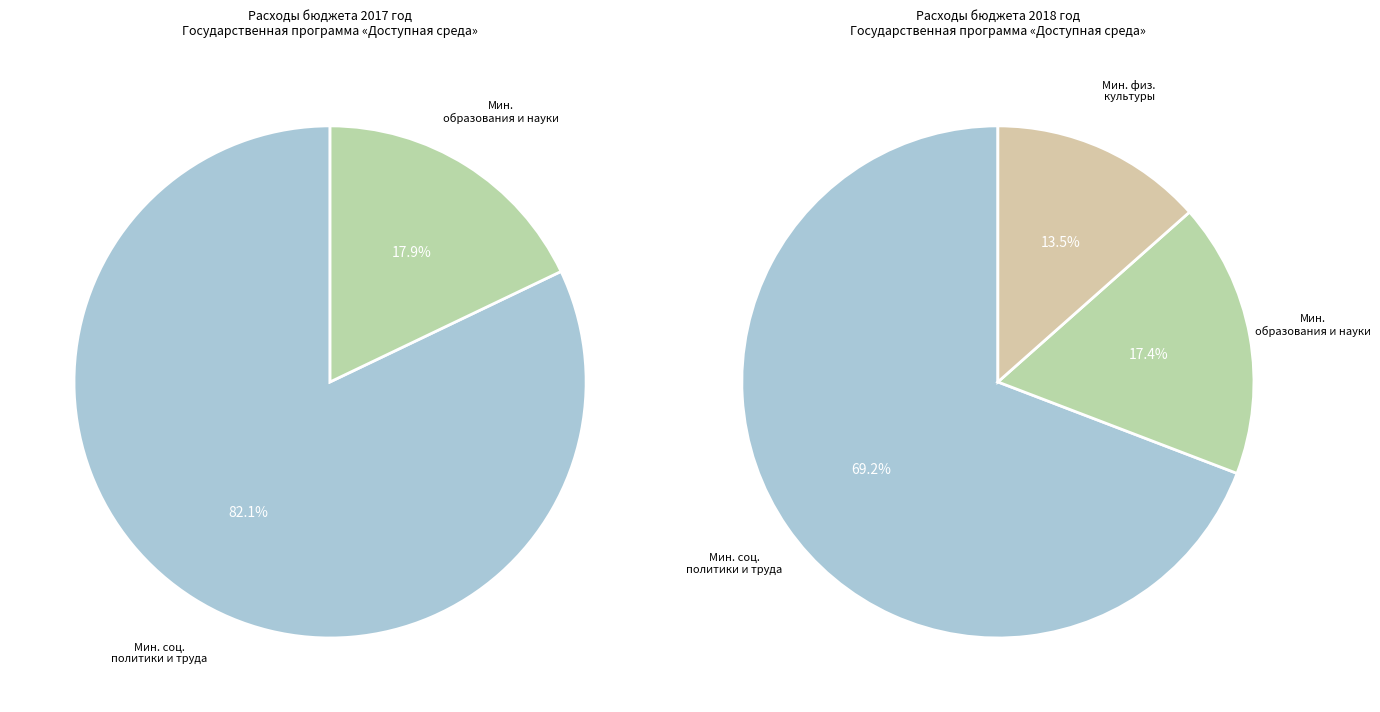

What is the majority slice?

Министерство социальной политики и труда